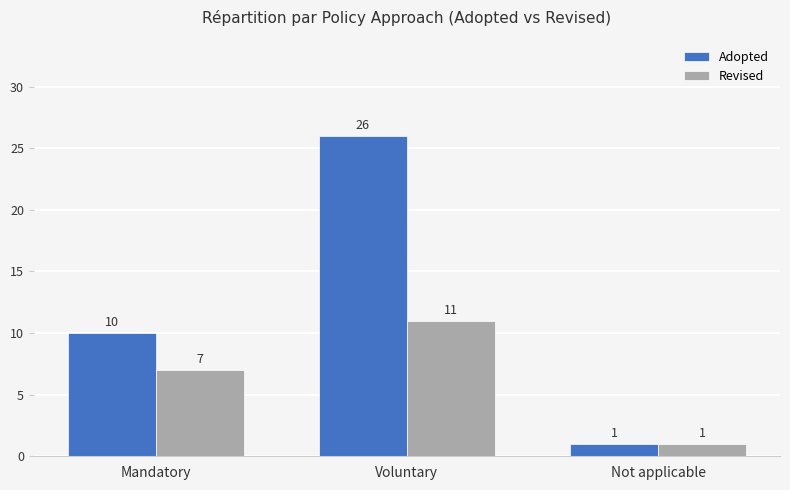

Count the Revised values in the range 1 to 11.

3